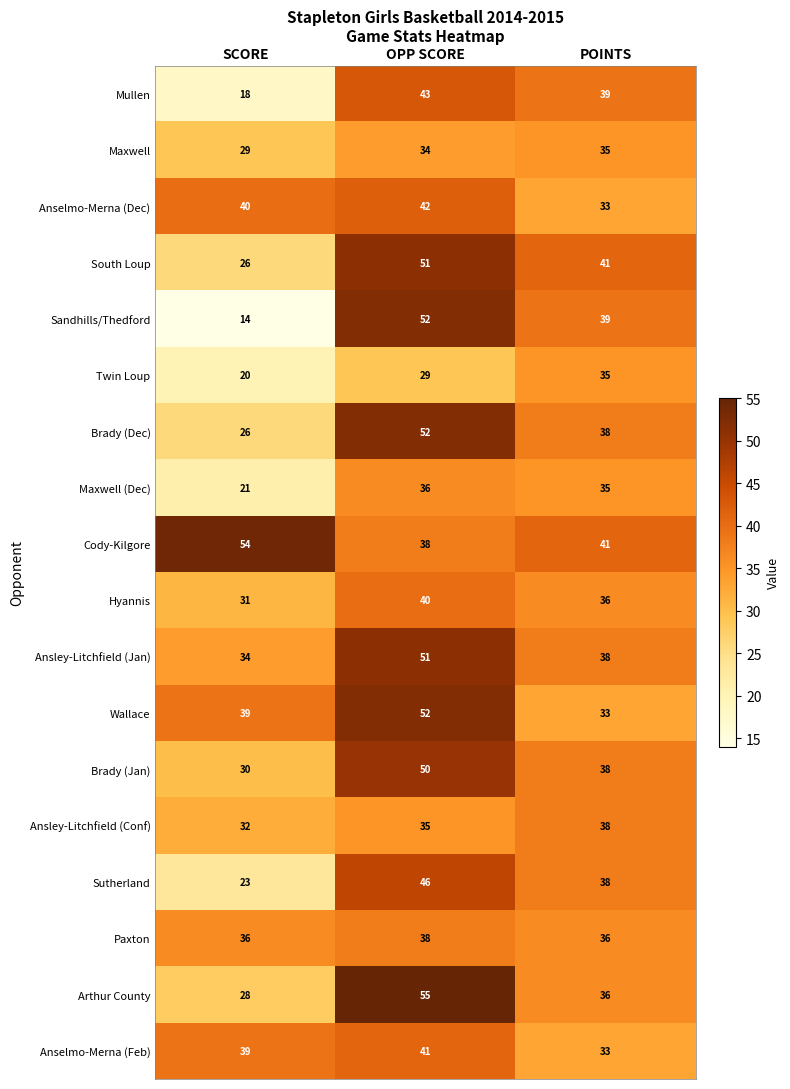

Which series has the largest range (max minus min)?

Sandhills/Thedford